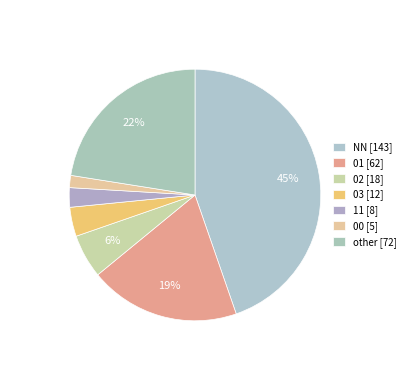

How many segments does this pie chart have?

7